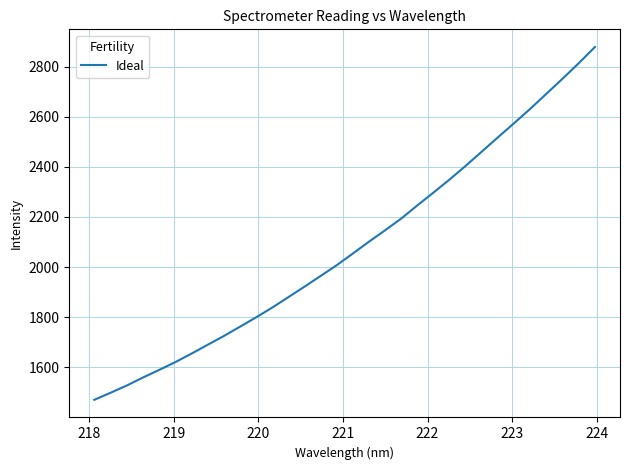

True or false: there are more than 1 points higher than both neighbors.

False